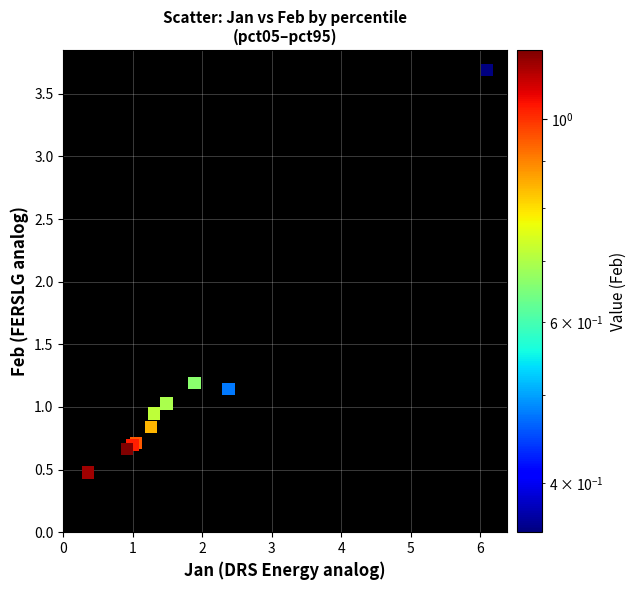

What Y value in the scatter plot is closest to 2?

1.2